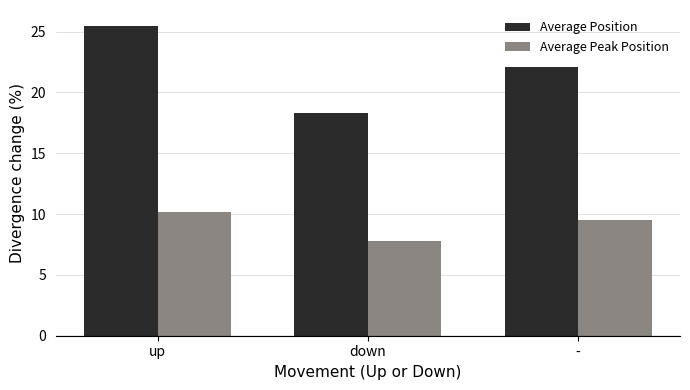

True or false: Average Peak Position has a value of 9.5 at -.

True